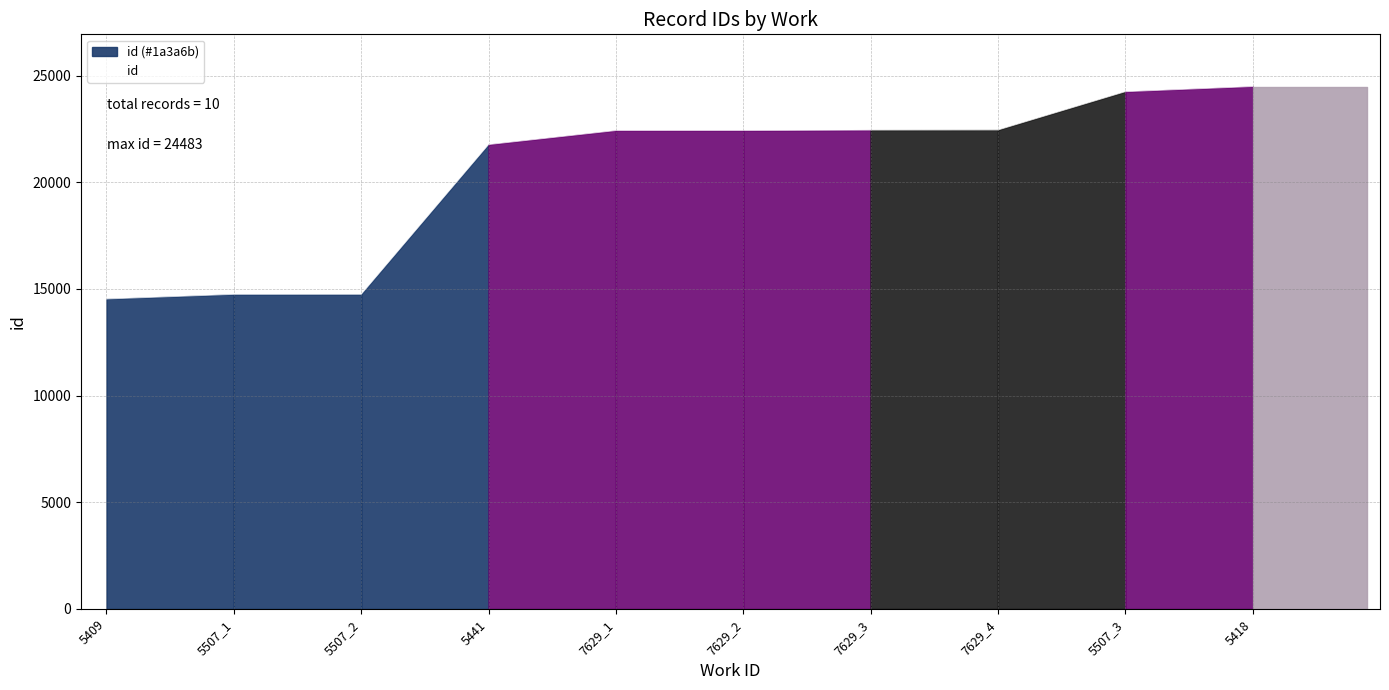

Reading left to right, extract all data points from this chart.

14526	14742	14743	21763	22420	22421	22441	22446	24242	24483